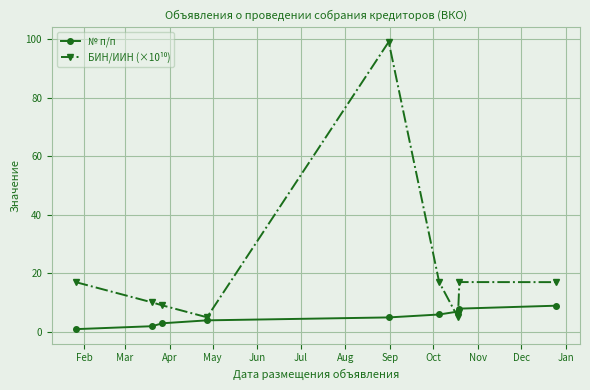

How many data points in № п/п are less than 5?

4